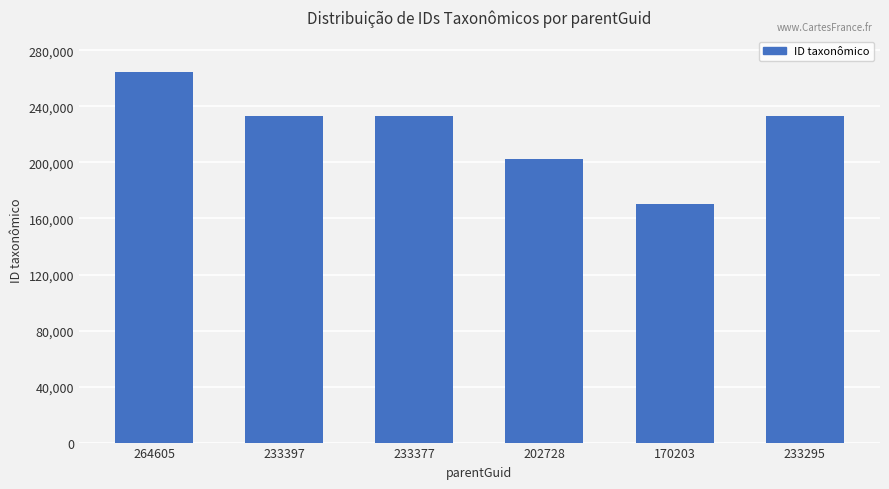

What position from the right is 202728?

3